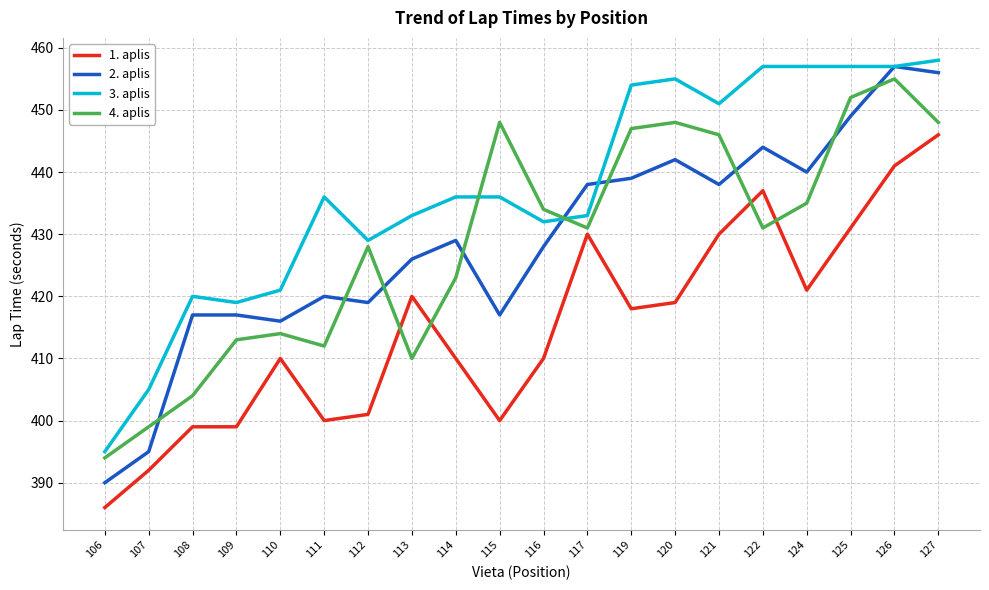

Which series ends up on top after the final intersection of 4. aplis and 1. aplis?

4. aplis